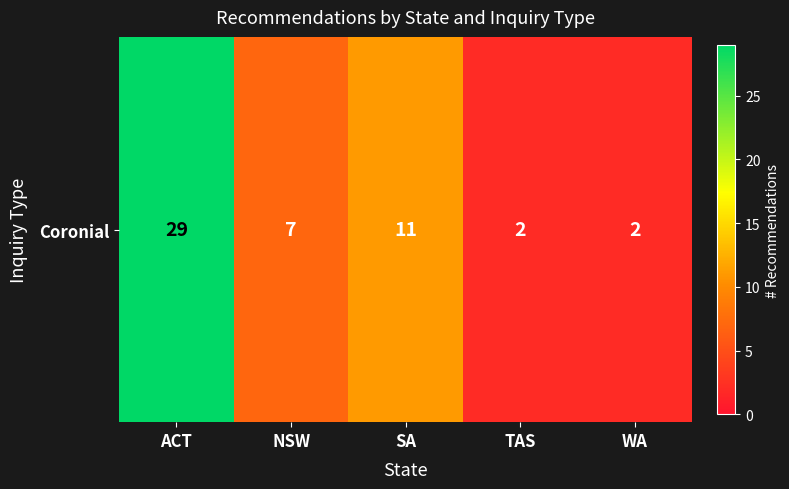

Reading left to right, extract all data points from this chart.

ACT=29	NSW=7	SA=11	TAS=2	WA=2